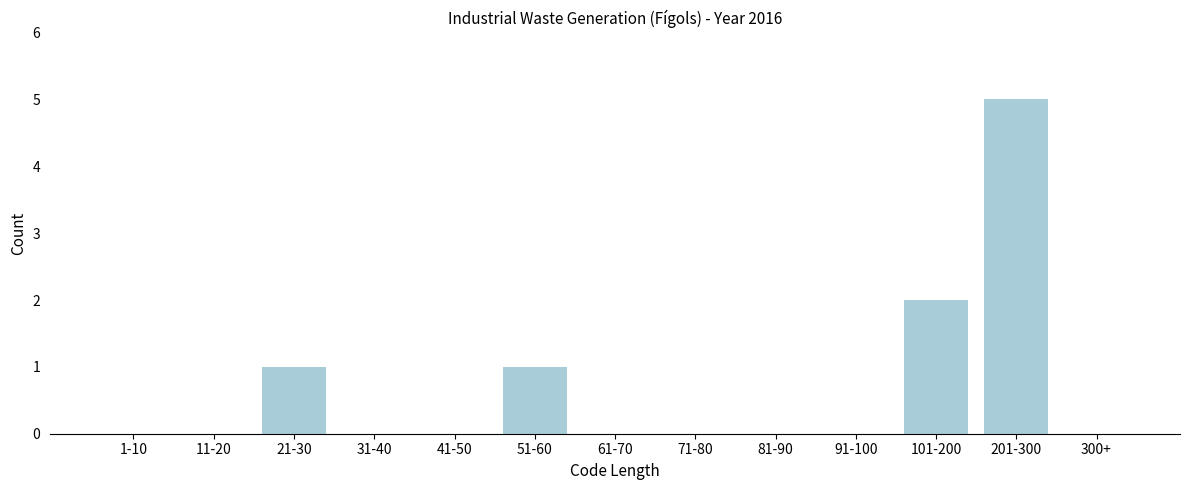

Reading left to right, transcribe all the data shown in this chart.

1-10=0	11-20=0	21-30=1	31-40=0	41-50=0	51-60=1	61-70=0	71-80=0	81-90=0	91-100=0	101-200=2	201-300=5	300+=0